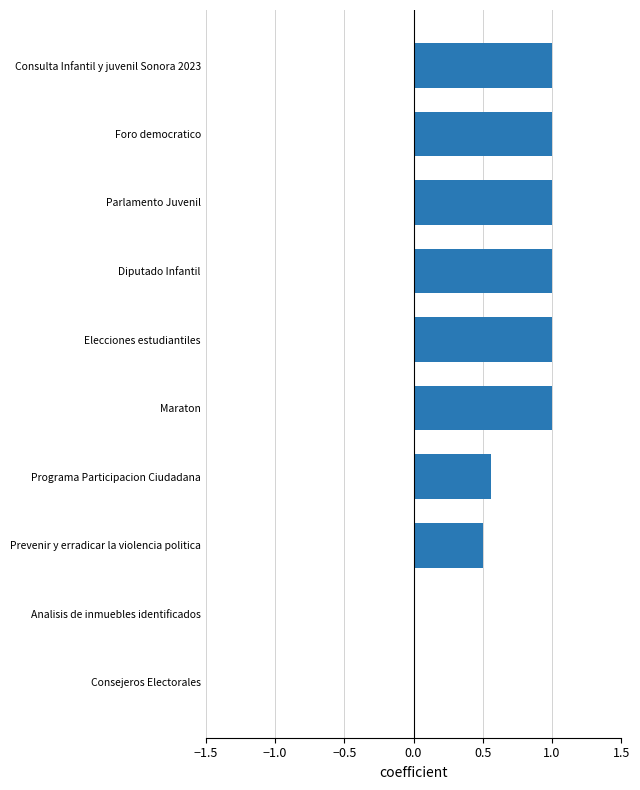

What is the maximum value shown in the chart?

1.0